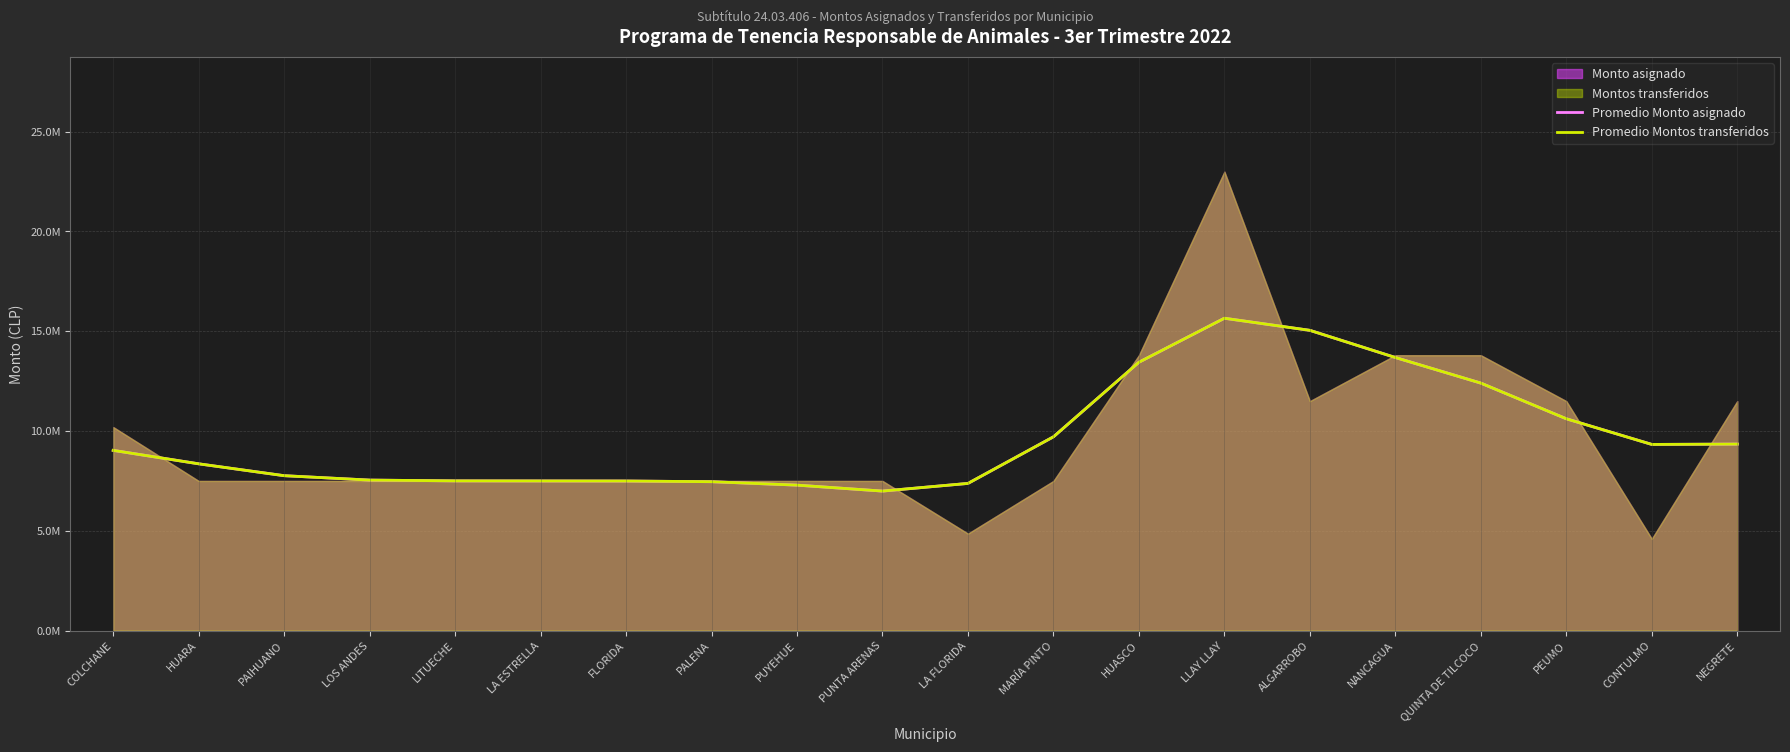

Which series has the largest total across all categories?

Promedio Monto asignado